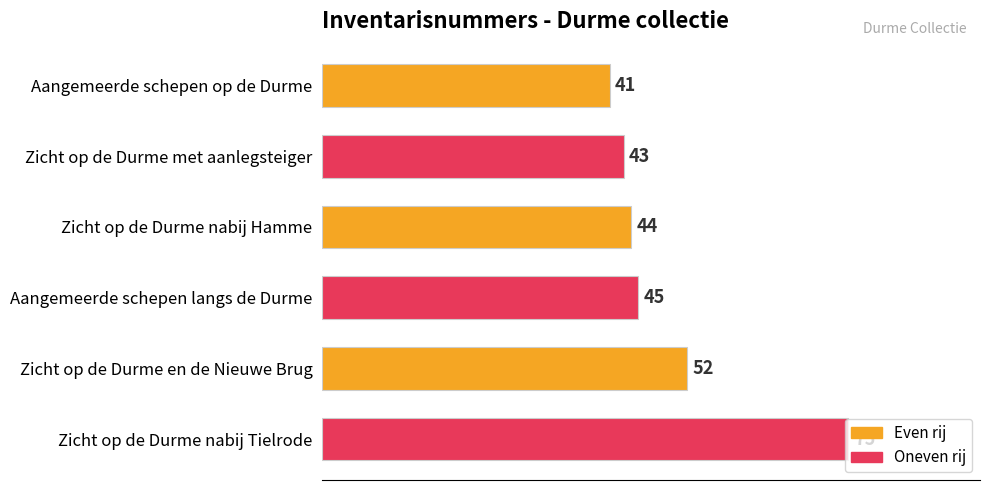

Does the chart contain any negative values?

No